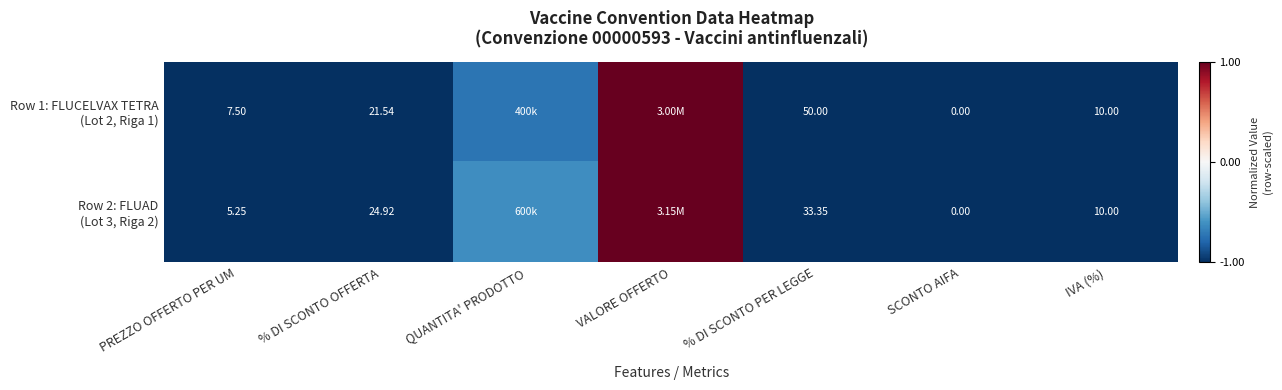

How many values in Row 1: FLUCELVAX TETRA (Lot 2, Riga 1) are below zero?

6